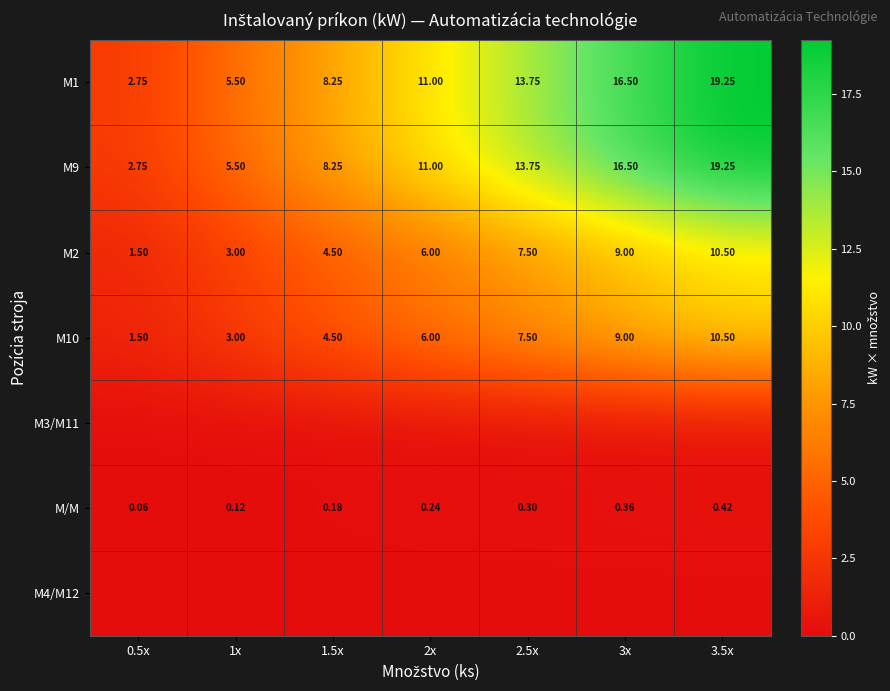

Is the value of M/M at 0.5x greater than the value of M10 at 3x?

No